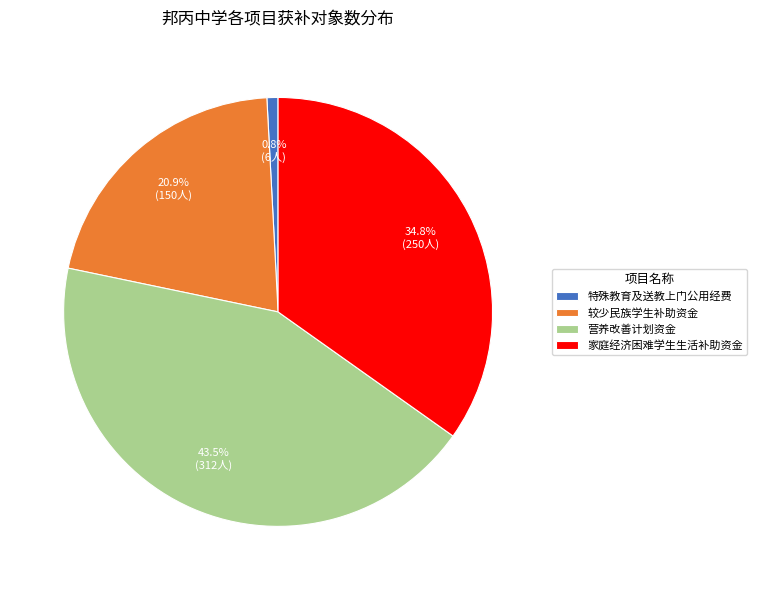

What percentage is NOT represented by 营养改善计划资金?

56.5%